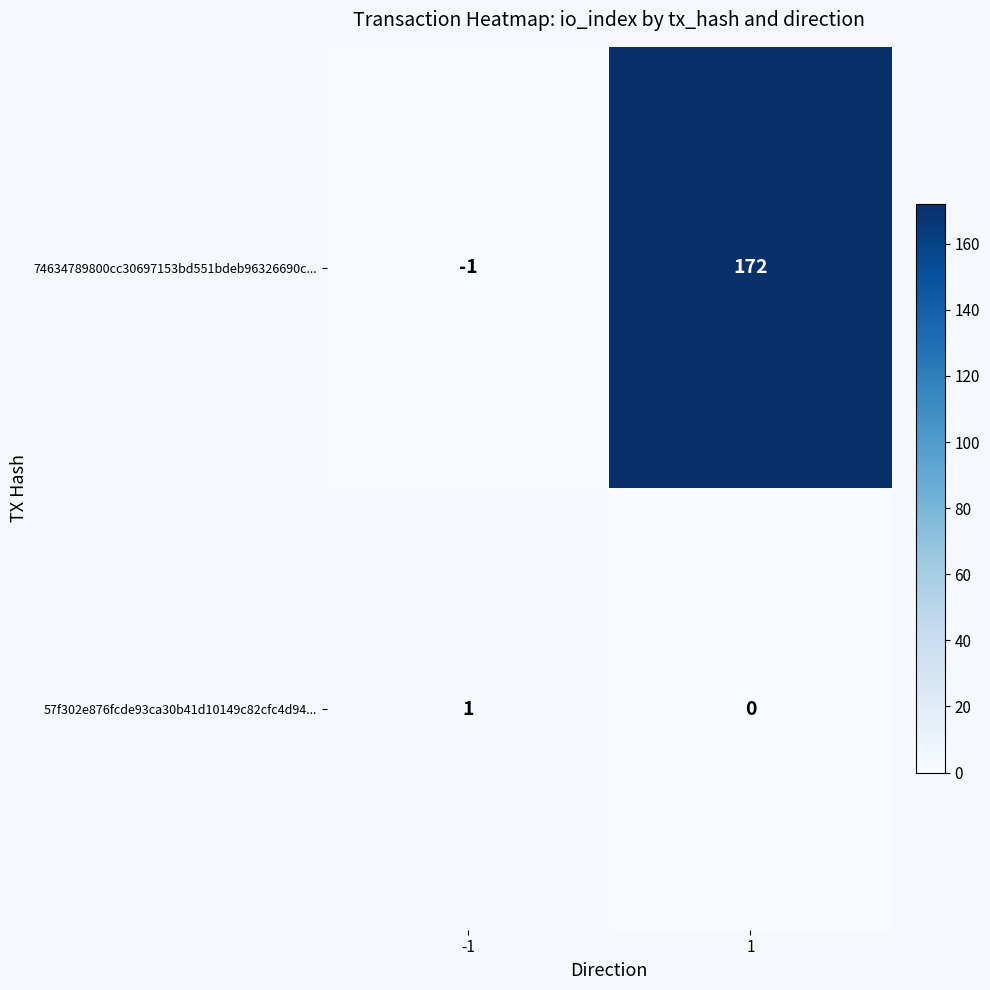

The 74634789800cc30697153bd551bdeb96326690c... series shows 237 at 1. True or false?

False